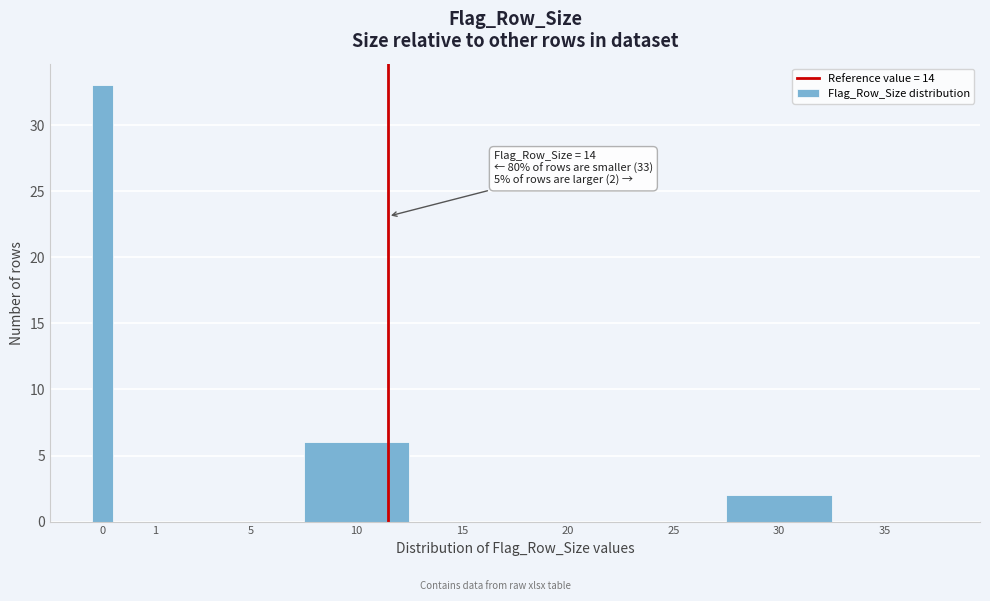

Reading left to right, transcribe all the data shown in this chart.

0=33	1=0	5=0	10=6	15=0	20=0	25=0	30=2	35=0